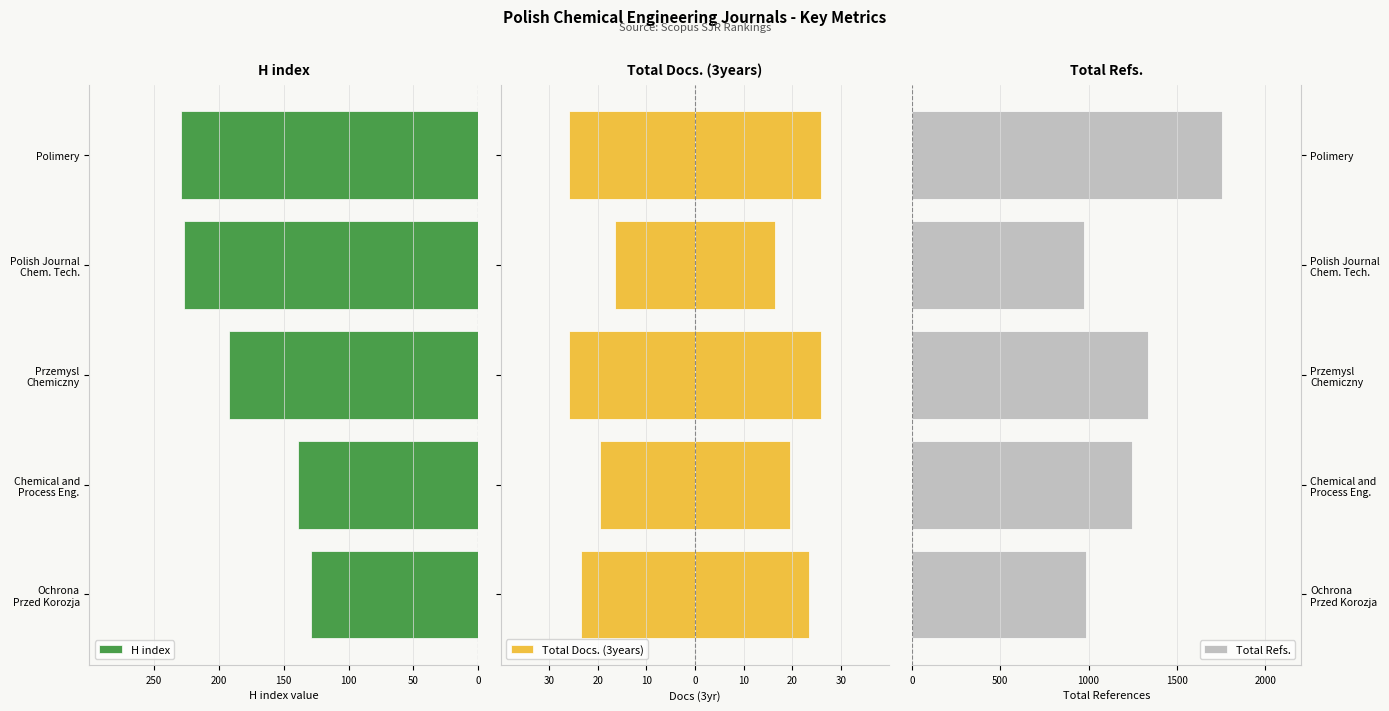

What is the maximum value for Total Refs.?

1758